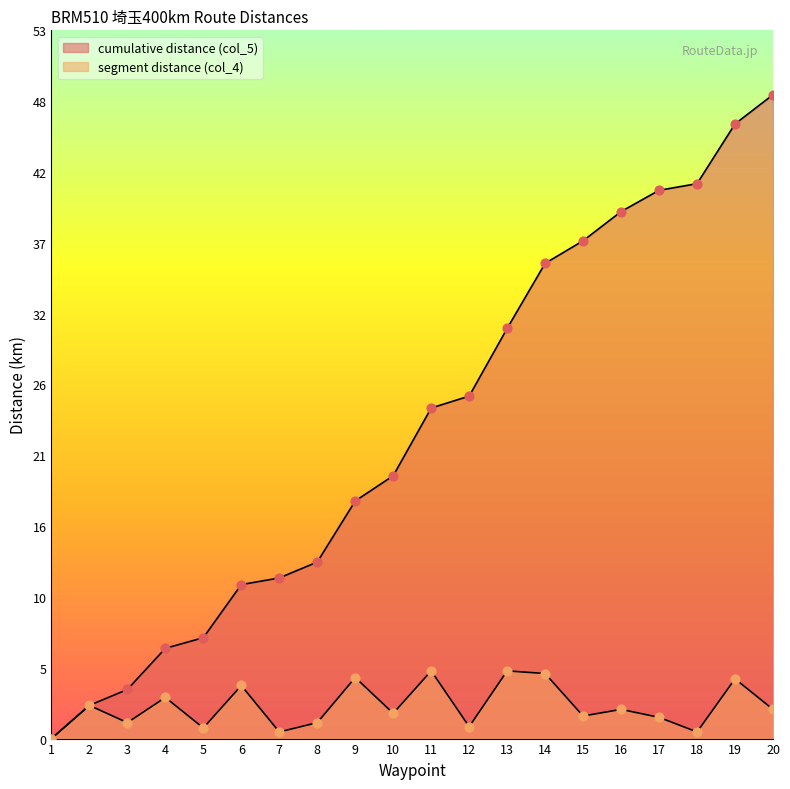

What are all the series names shown in the legend?

cumulative distance (col_5), segment distance (col_4)